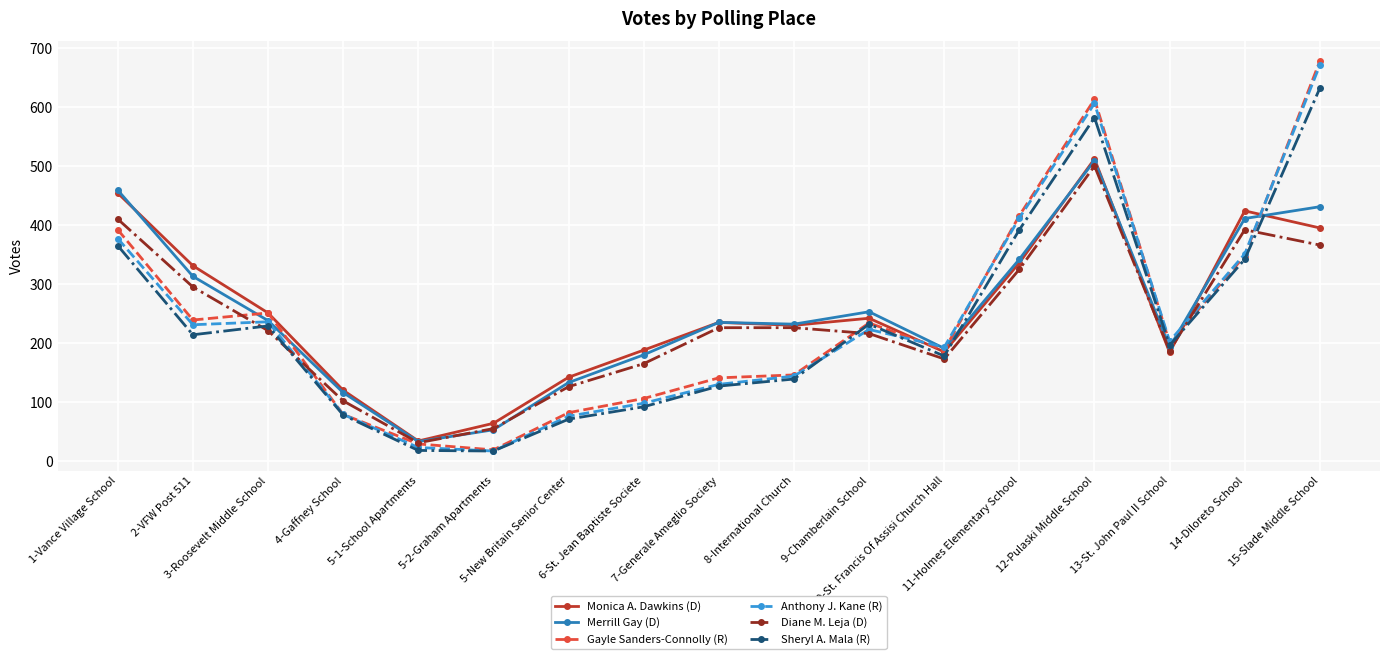

Does the chart display data point markers on the line(s)?

Yes